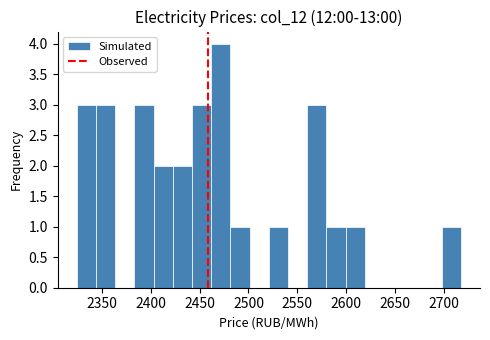

Read against the x-axis, roughly where is the centre of the tallest bar?

2470